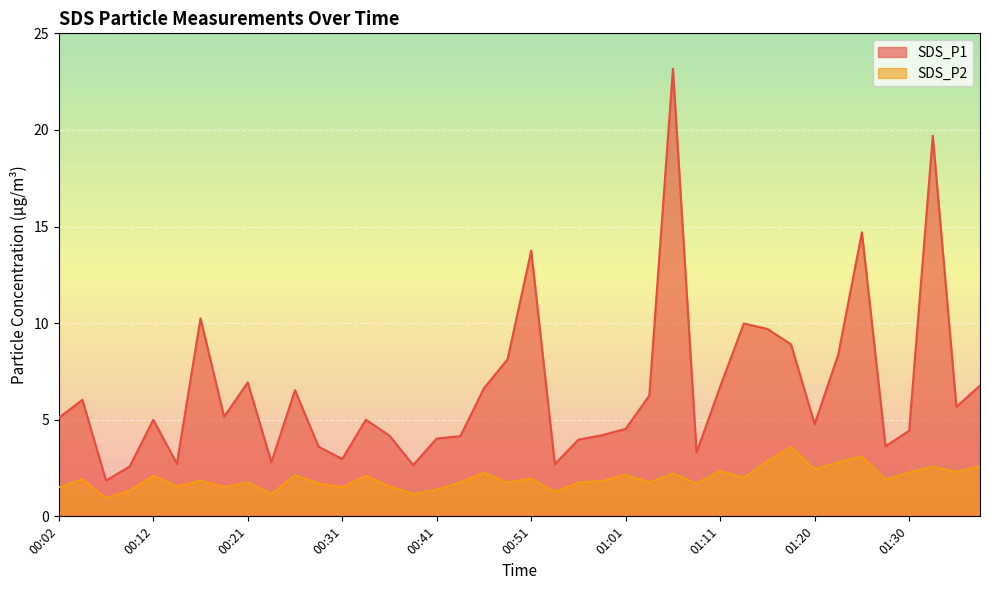

True or false: SDS_P1 has a value of 2.6 at 01:15.

False